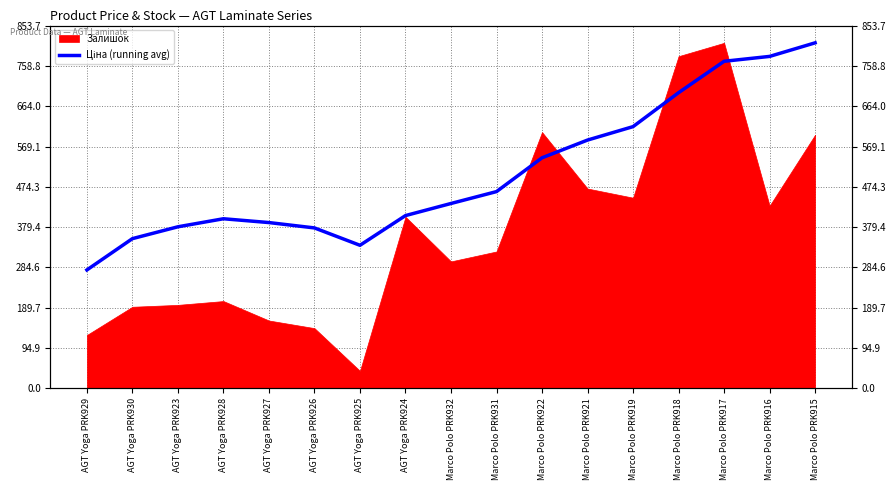

What is the label of the 16th point from the right?

AGT Yoga PRK930